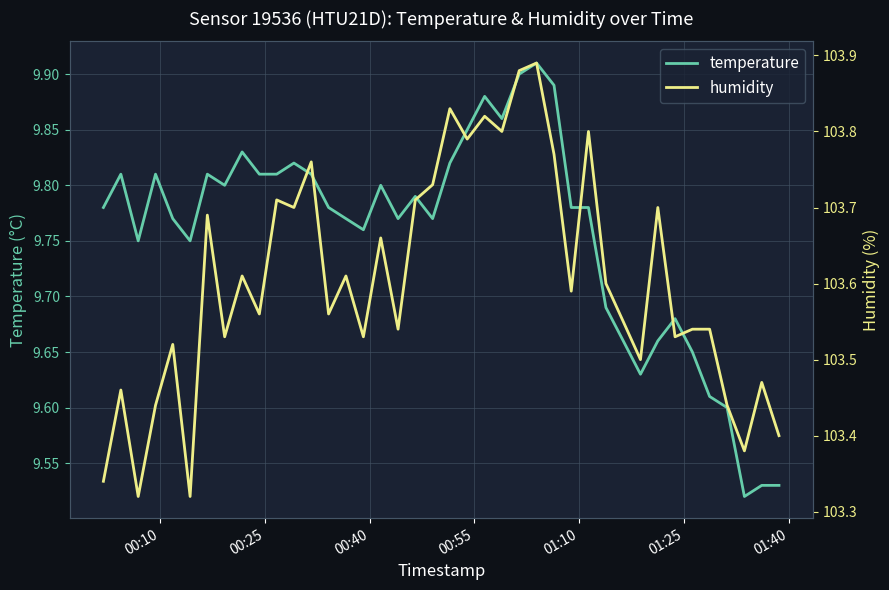

True or false: humidity and temperature intersect in this chart.

False